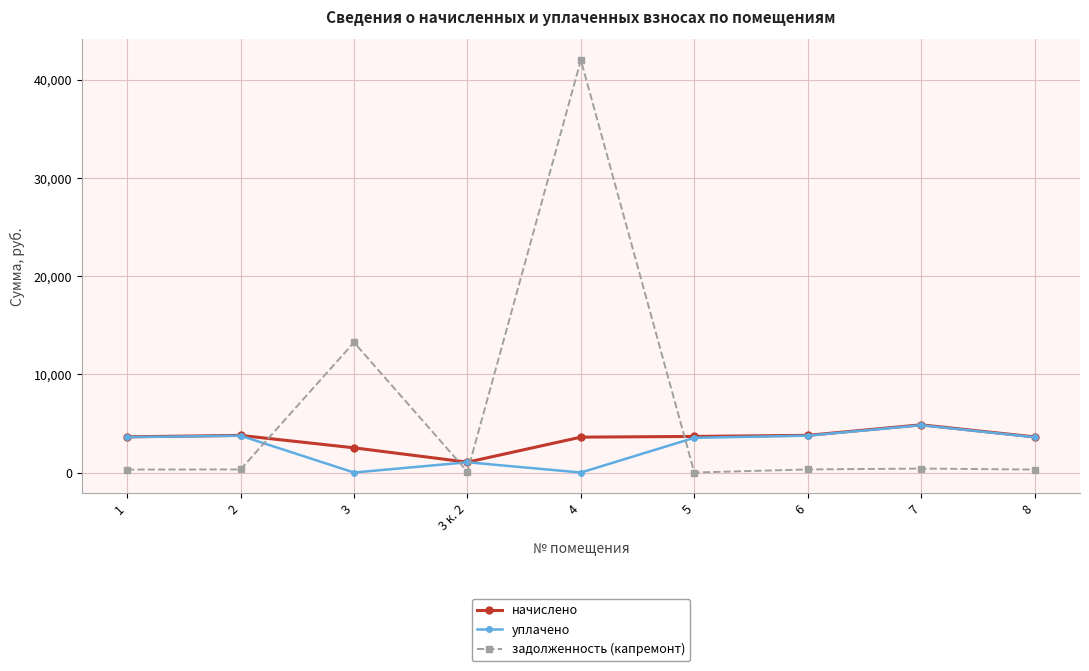

The value of уплачено at 3 is 2139.6. True or false?

False